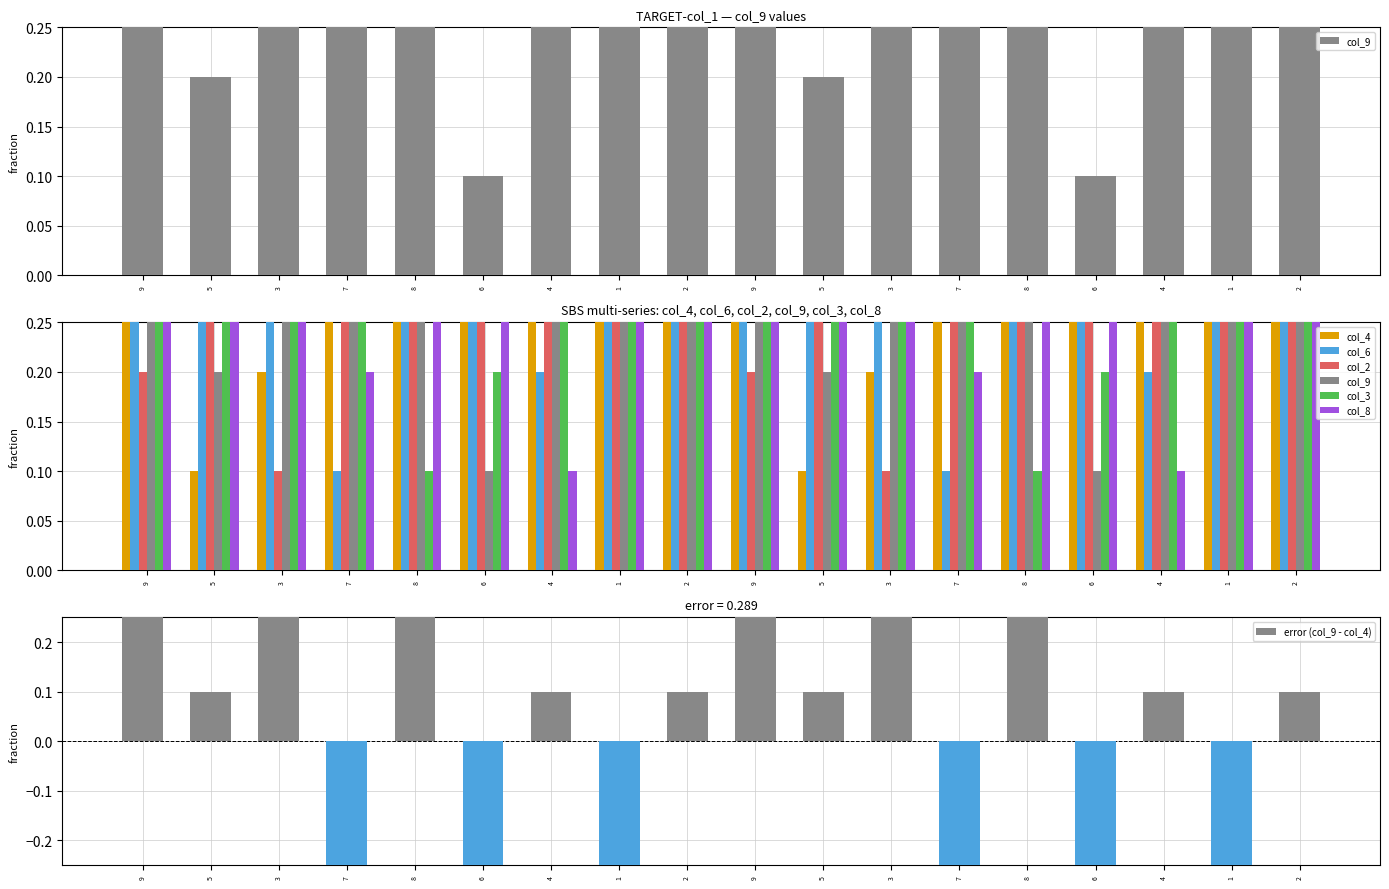

Read the col_3 value at 9.

0.8